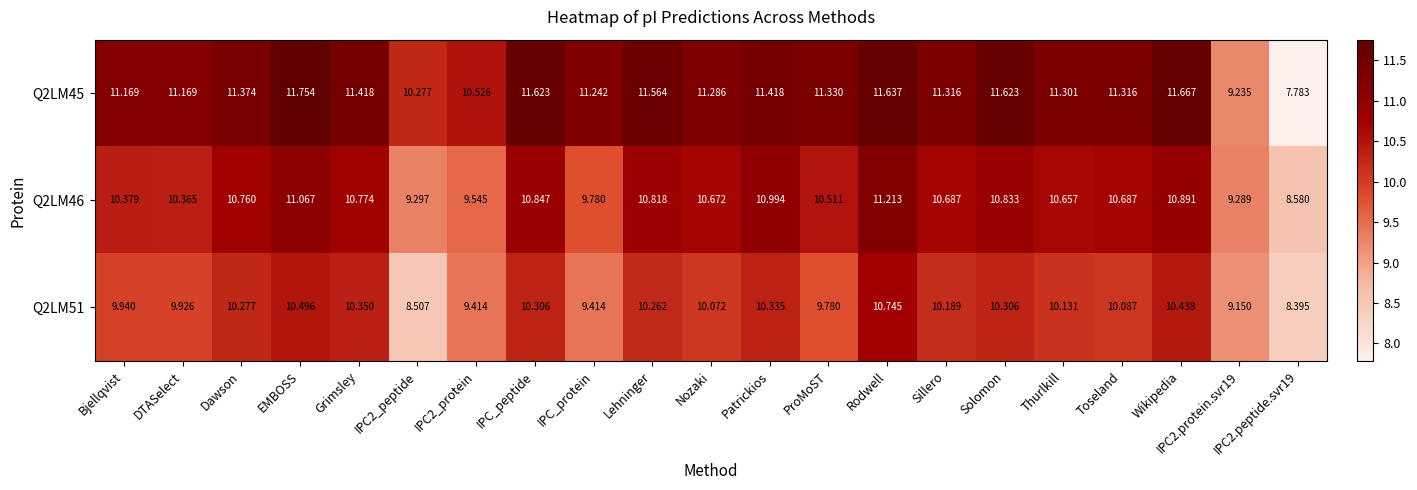

Is the value of Q2LM45 at ProMoST greater than the value of Q2LM51 at Bjellqvist?

Yes